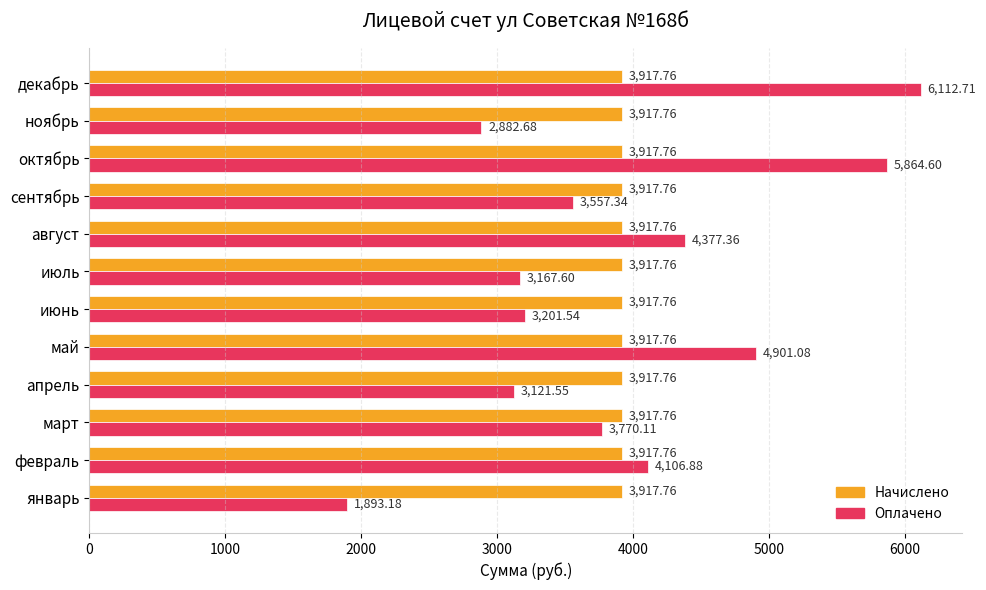

At which label does Оплачено reach its peak?

декабрь